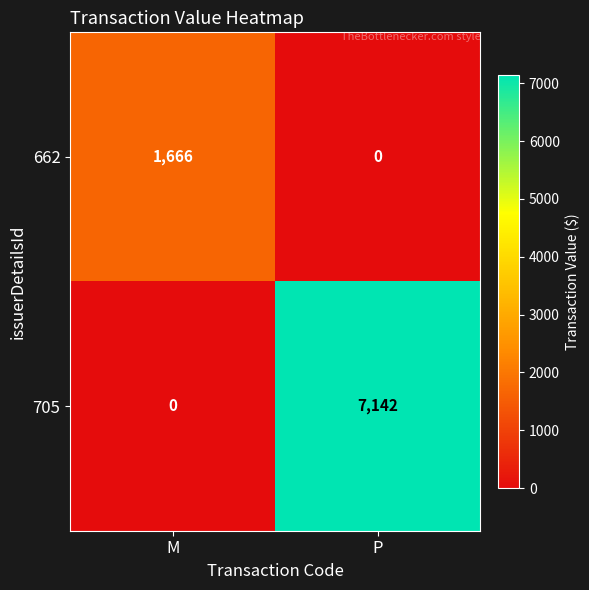

What is the sum of the 662 values at P and M?

1666